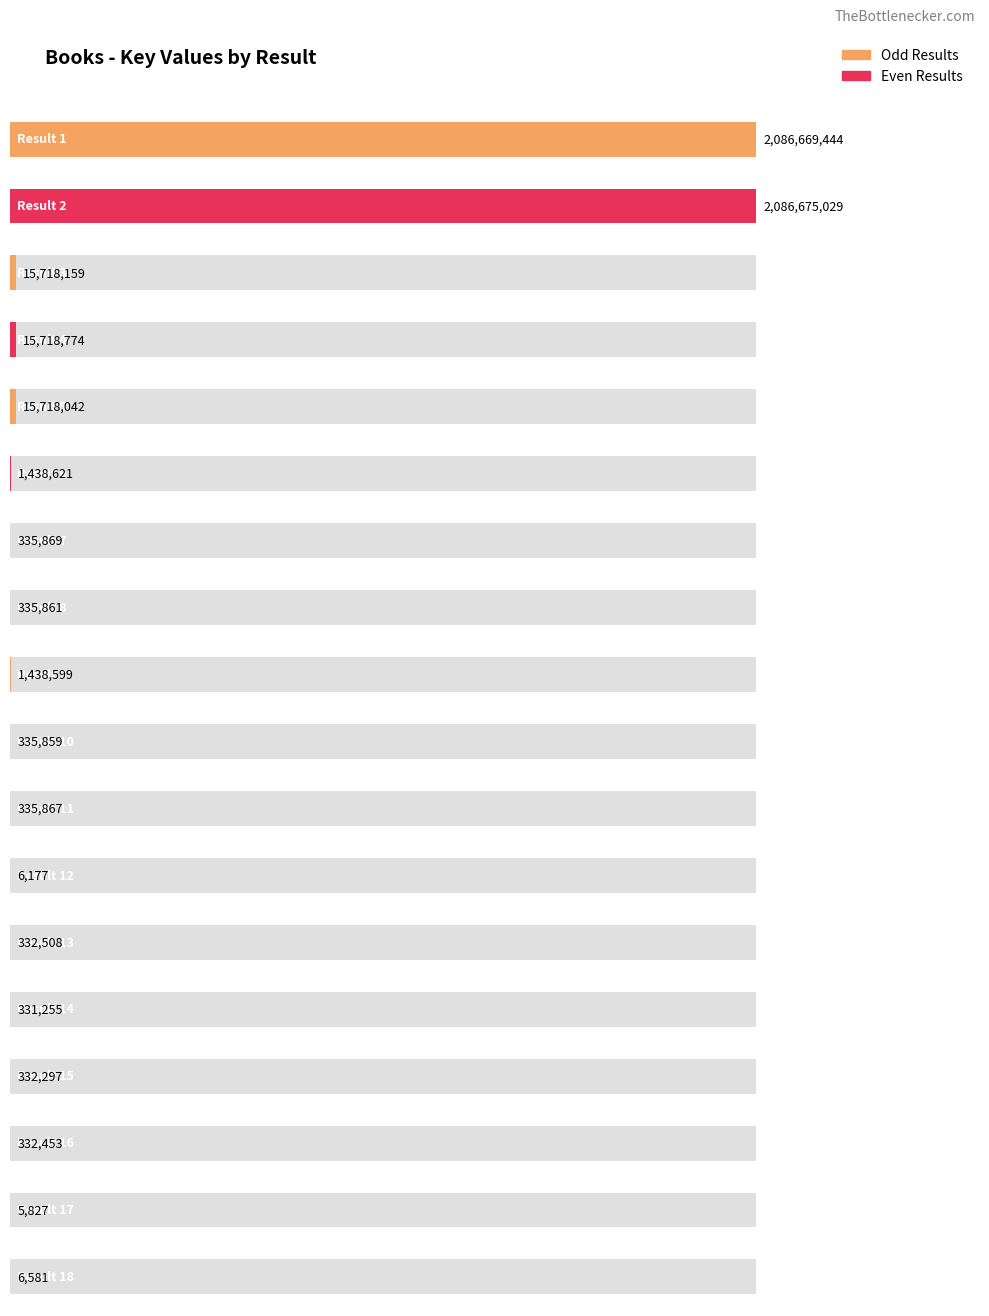

Reading right to left, what are all the values shown in this chart?

18=6581	17=5827	16=332453	15=332297	14=331255	13=332508	12=6177	11=335867	10=335859	9=1438599	8=335861	7=335869	6=1438621	5=15718042	4=15718774	3=15718159	2=2086675029	1=2086669444